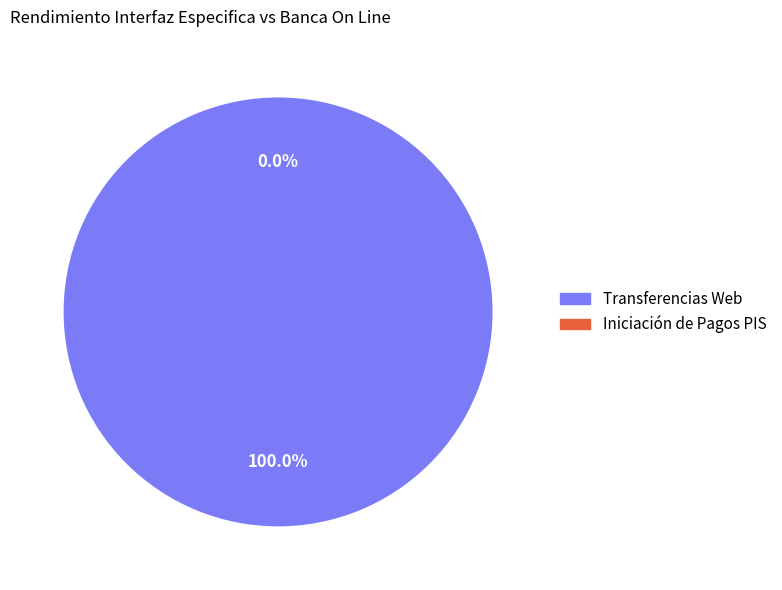

Rank the categories by value from lowest to highest.

Iniciación de Pagos PIS, Transferencias Web